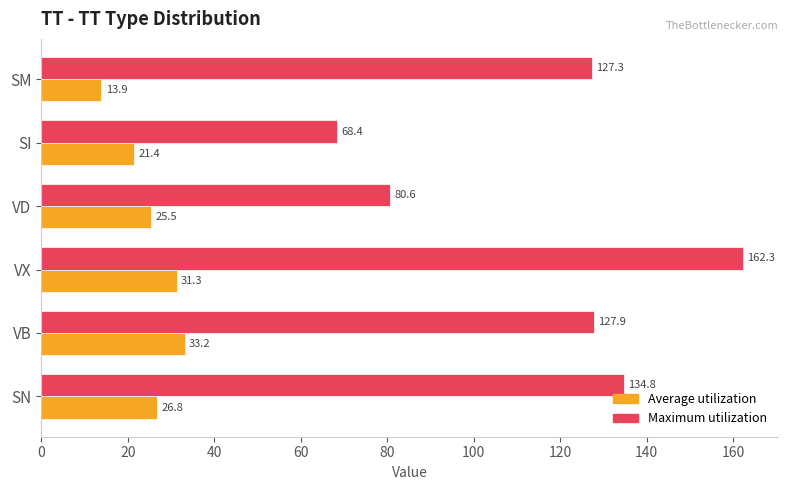

At which category is the sum across all series the highest?

VX